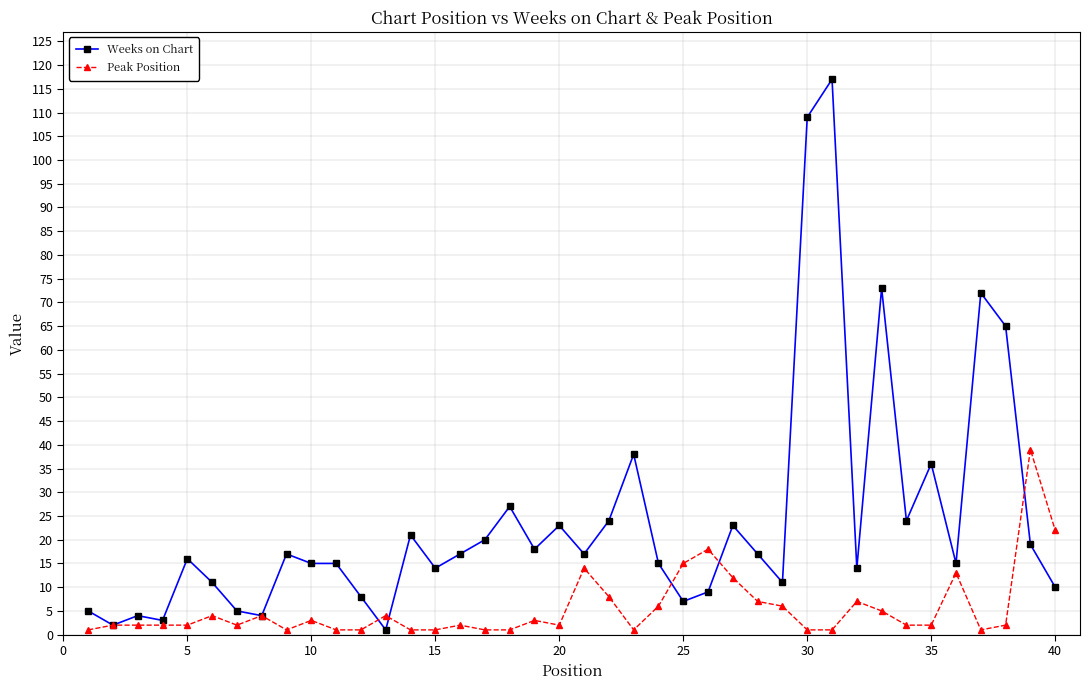

True or false: Peak Position has more than 1 interior local peaks.

True